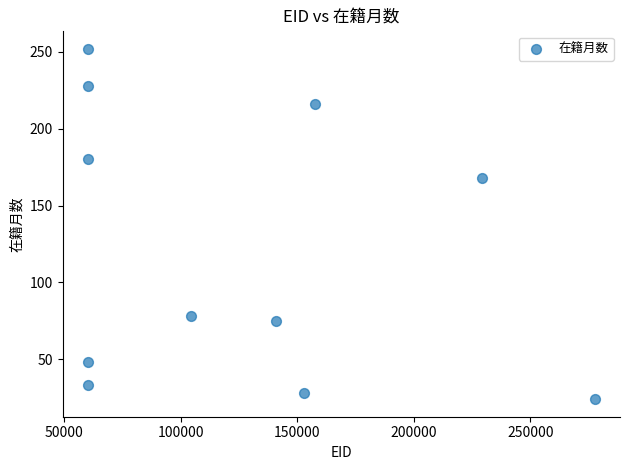

What is the average Y value?

121